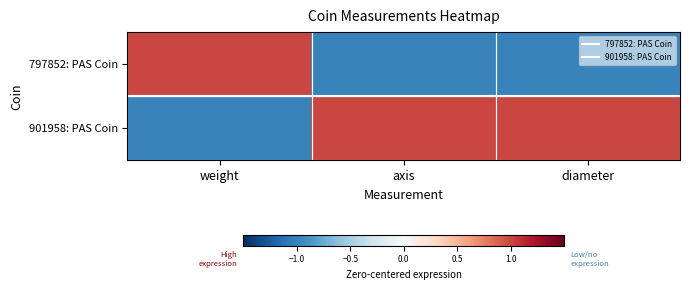

How many data points does each series have?

3